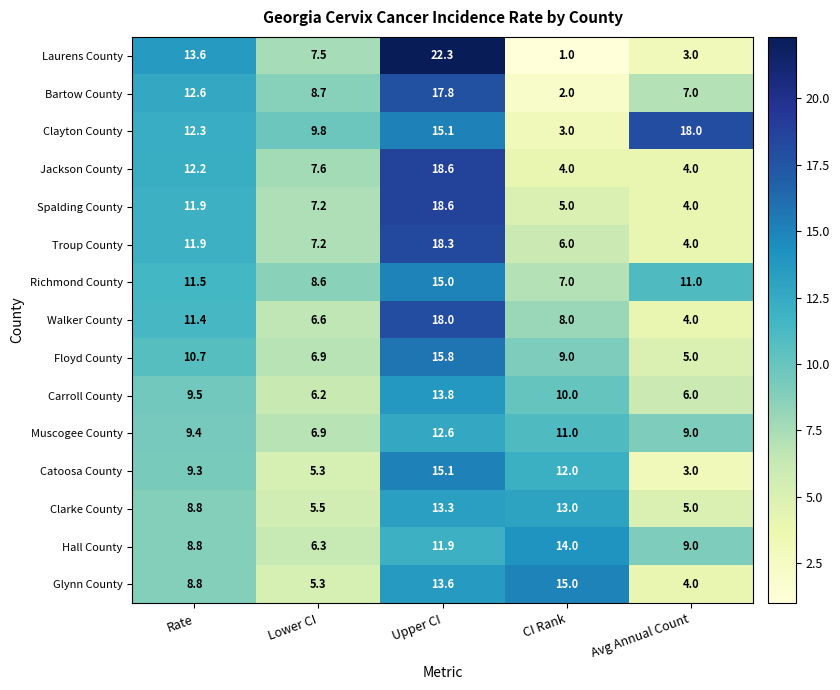

What is the sum of all Glynn County values?

46.7